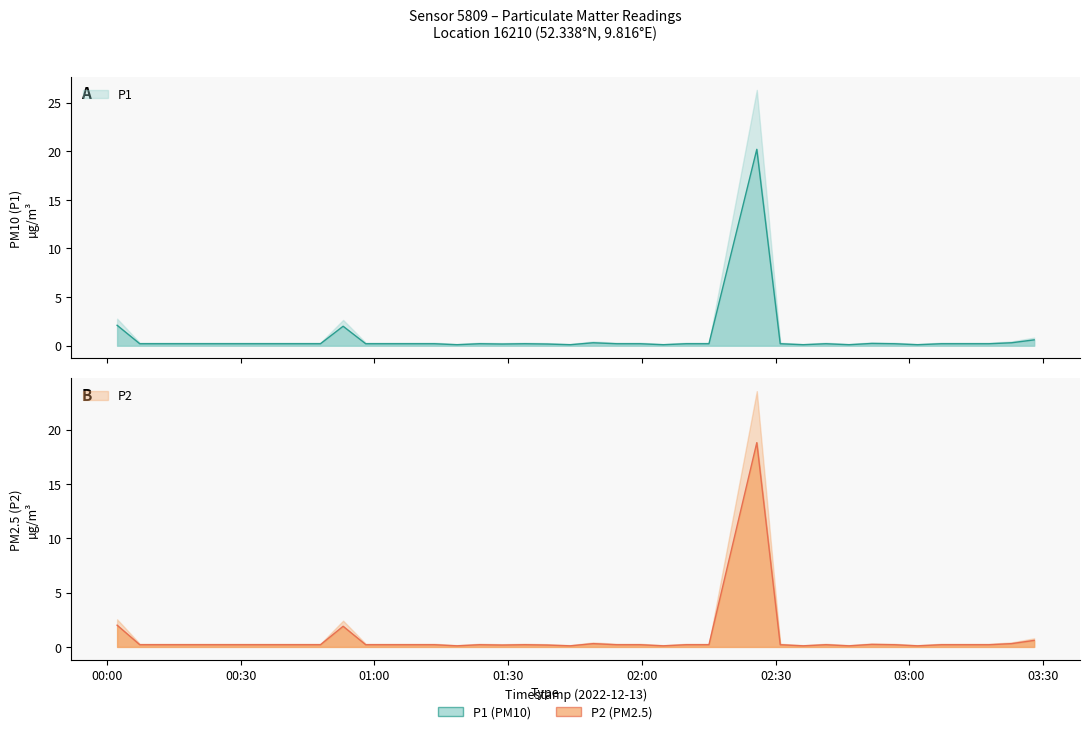

At 02:00, list the series in order from largest to smallest.

P1, P2